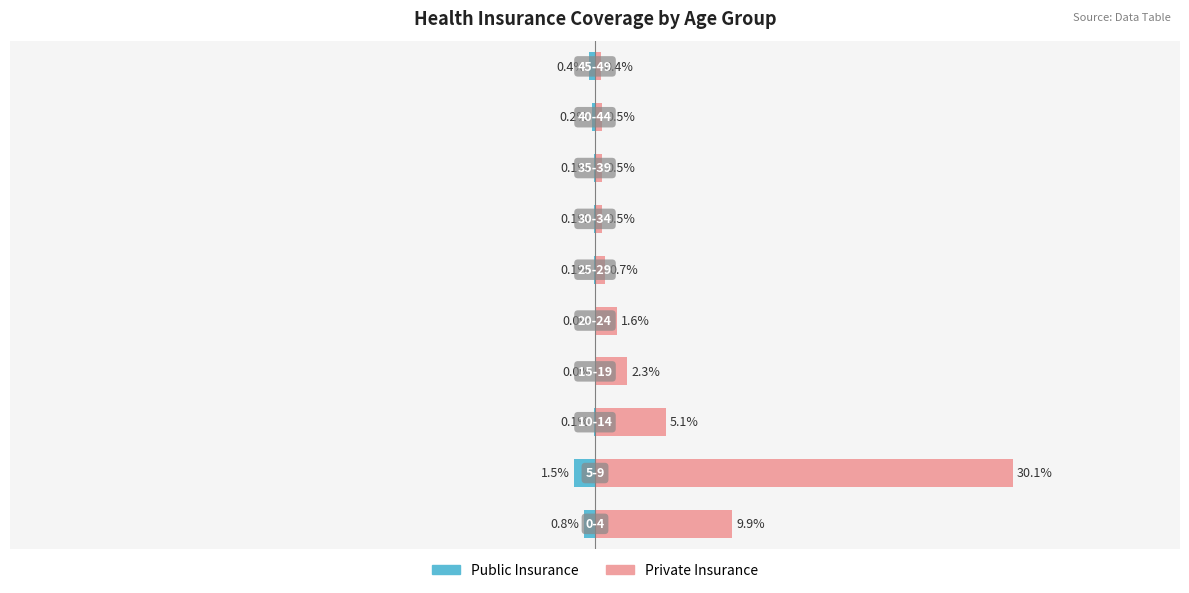

Are the bars grouped side by side (vs. stacked)?

Yes